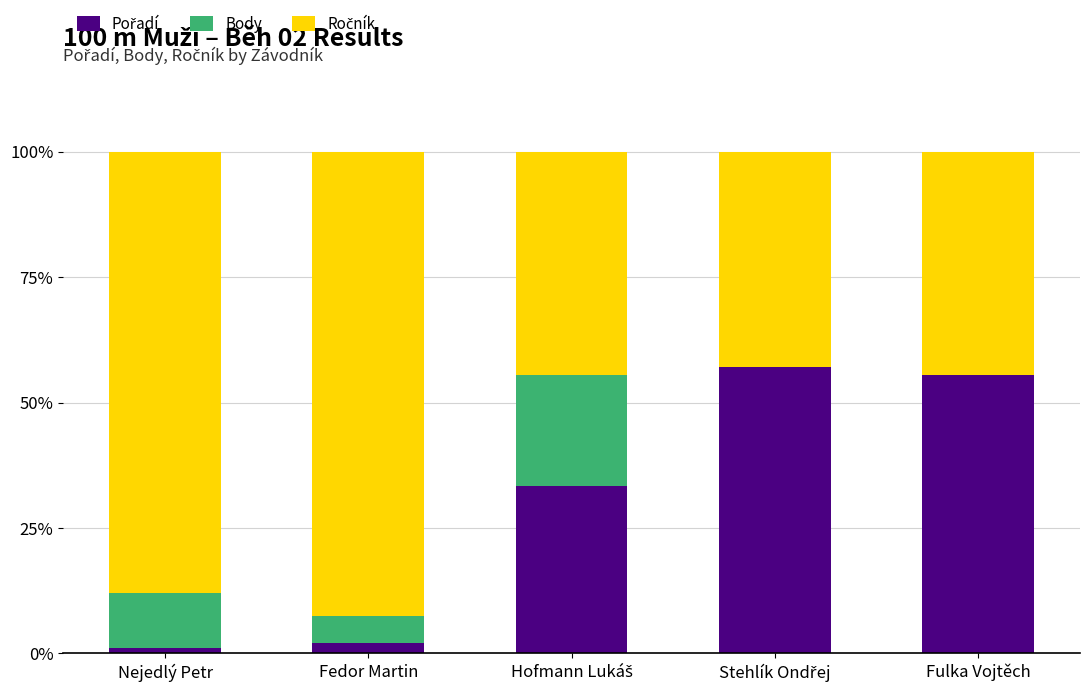

Between Hofmann Lukáš and Stehlík Ondřej, which series saw the biggest shift?

Pořadí